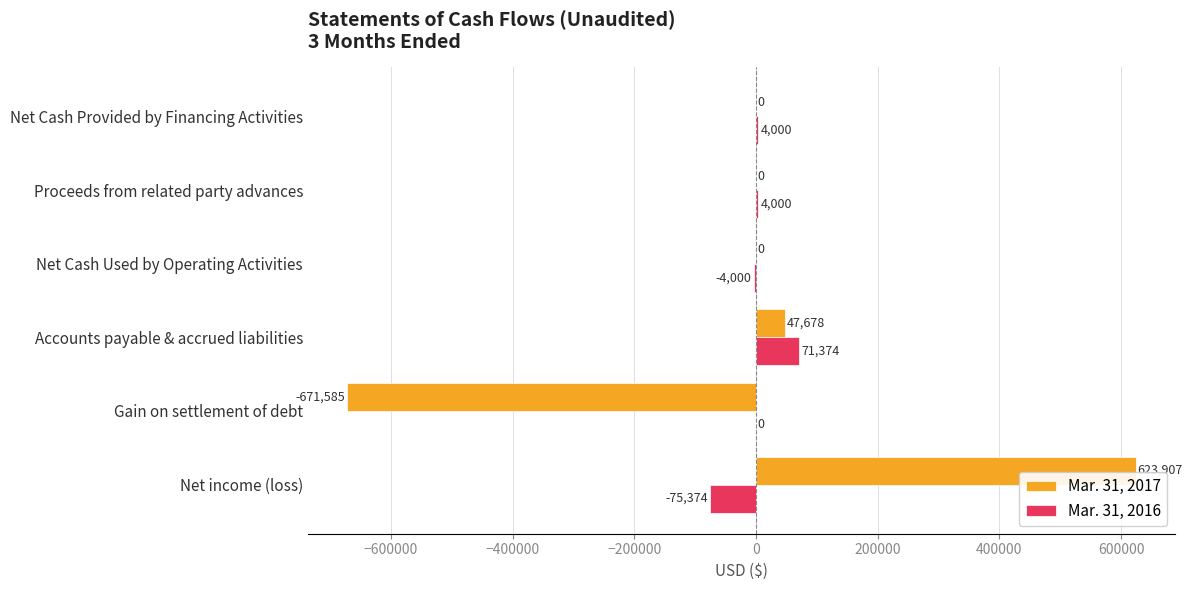

Which category has the highest value across all series?

Net income (loss)